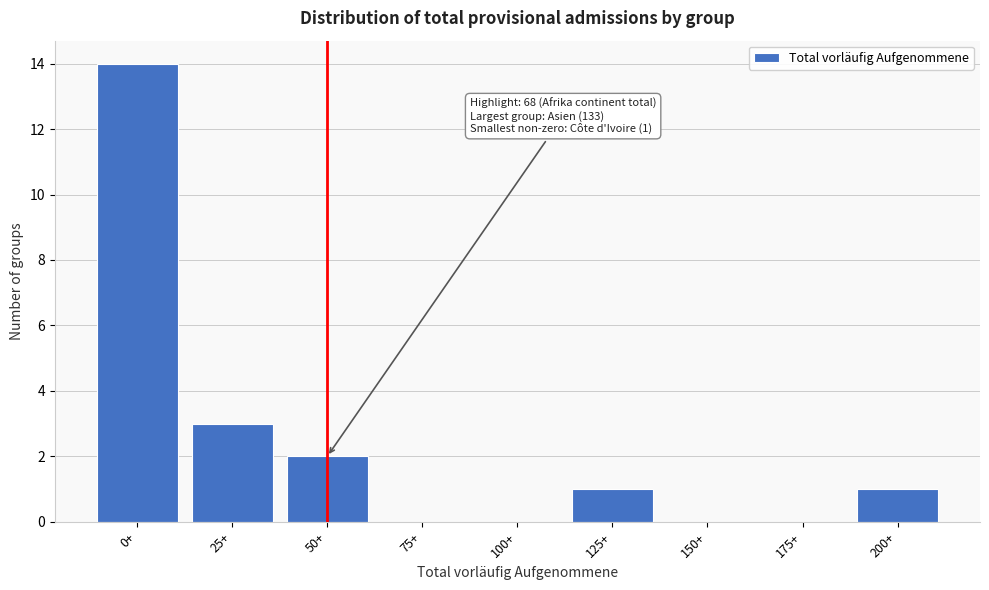

Reading left to right, transcribe all the data shown in this chart.

0+=14	25+=3	50+=2	75+=0	100+=0	125+=1	150+=0	175+=0	200+=1